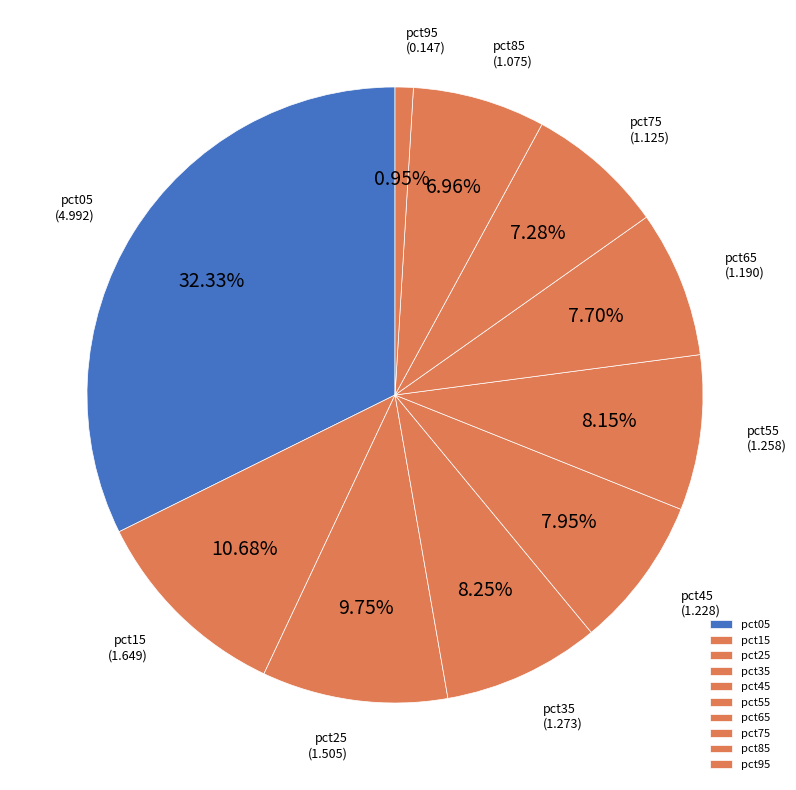

What percentage is NOT represented by pct35?

91.8%